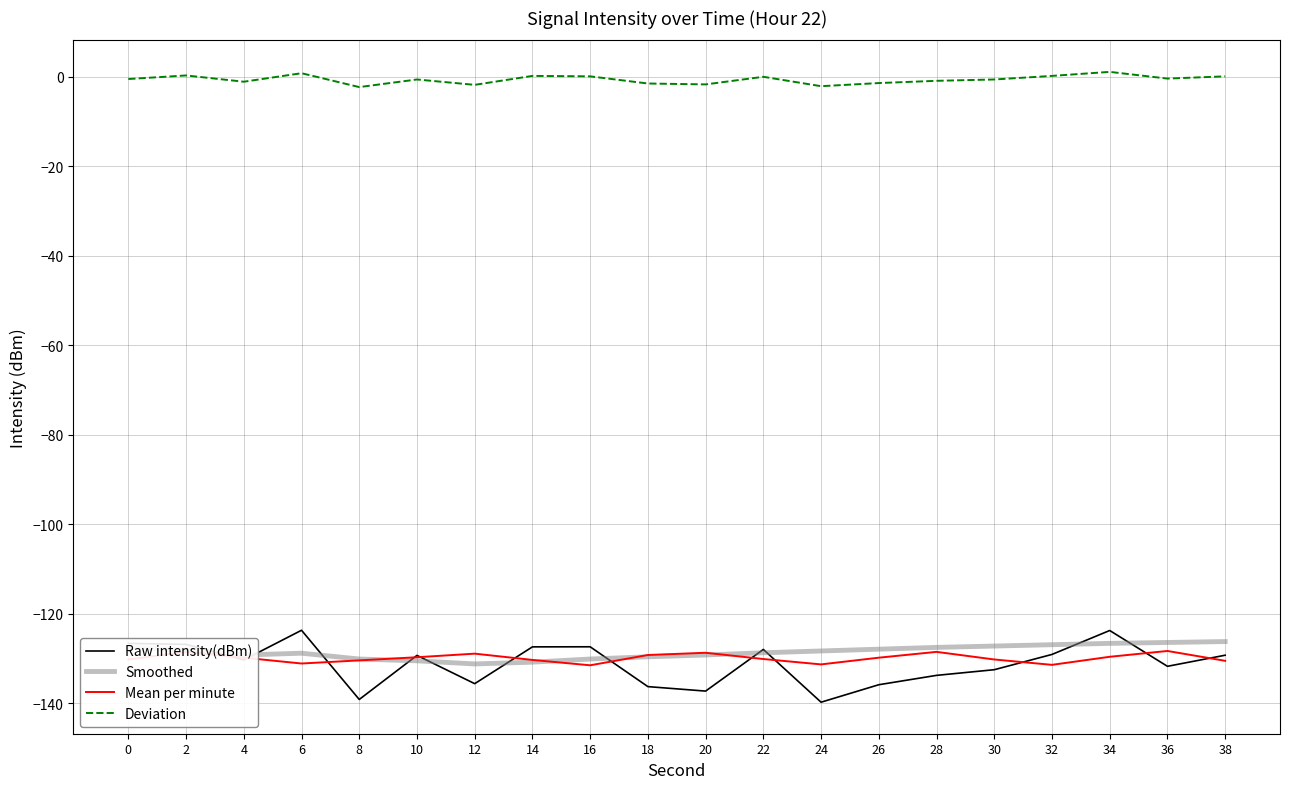

Count the number of categories in the chart.

20